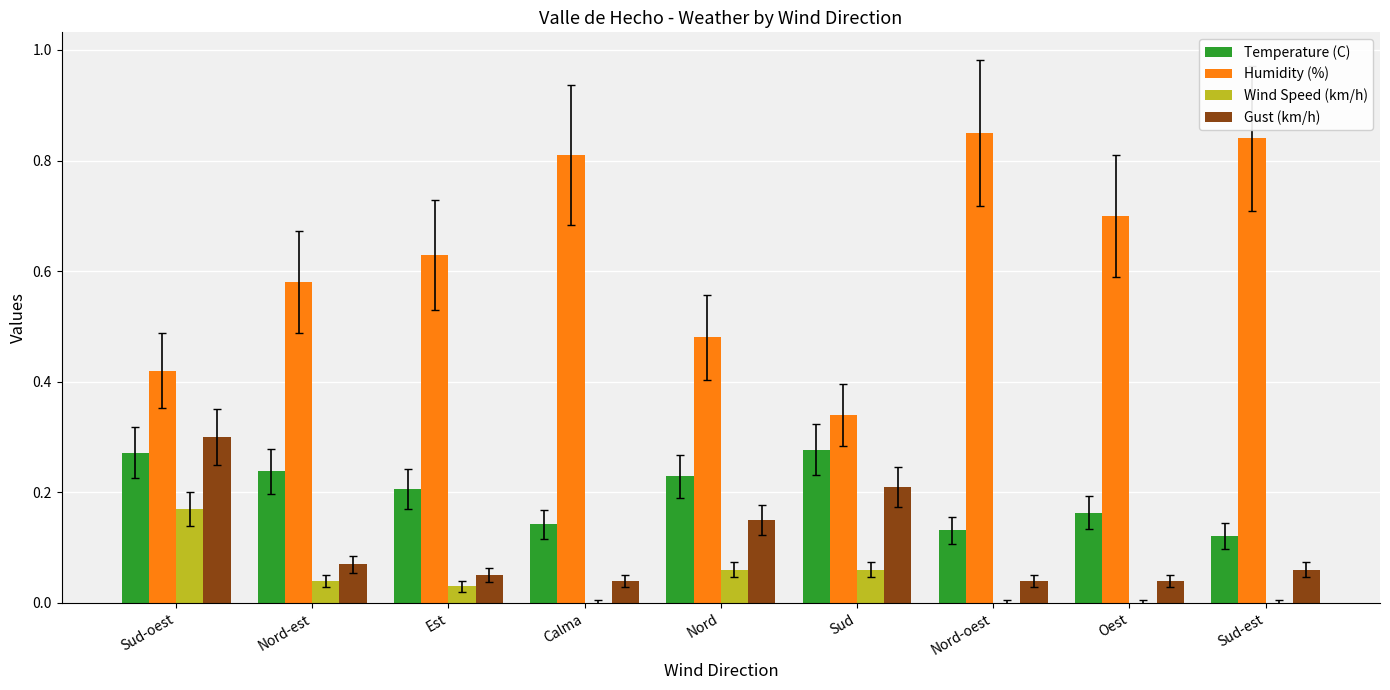

True or false: Temperature (C) has a value of 0.0 at Sud-est.

False